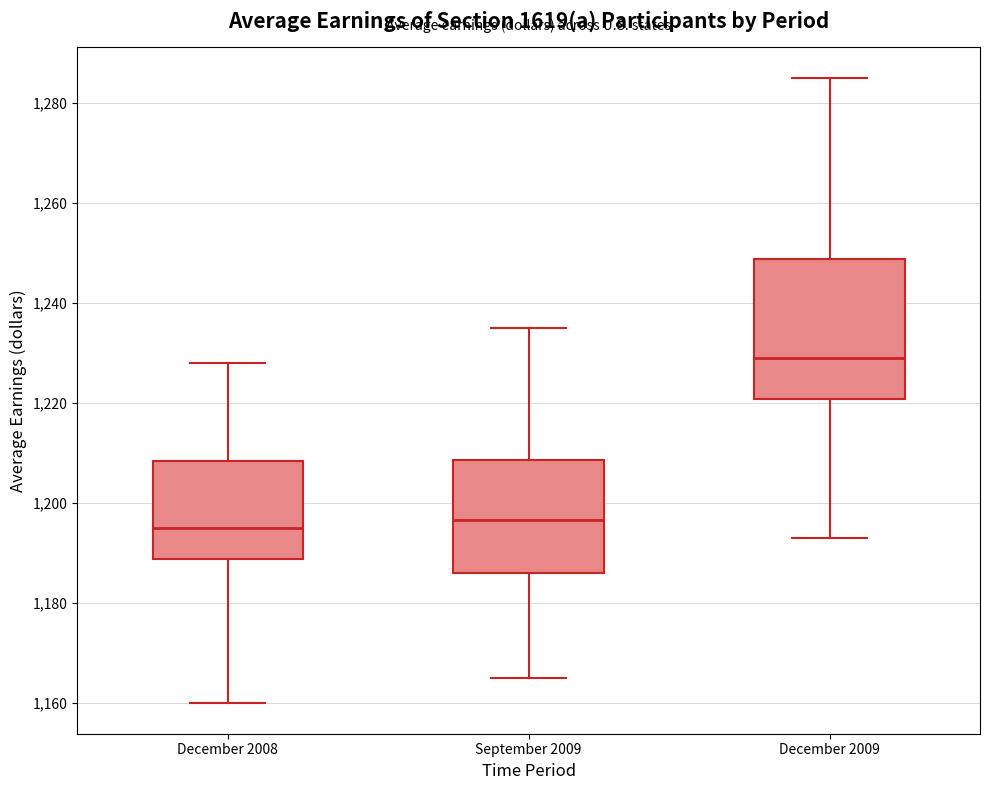

Reading left to right, transcribe this box plot: for each box, give where its median line is, the range the box spans, and where its two whiskers end, as read against the y-axis. The values are not printed on the chart, so give them approximately, as read against the axis.

December 2008: median 1196, box 1188 to 1208, whiskers 1160 to 1228
September 2009: median 1196, box 1186 to 1208, whiskers 1166 to 1236
December 2009: median 1230, box 1220 to 1248, whiskers 1194 to 1286